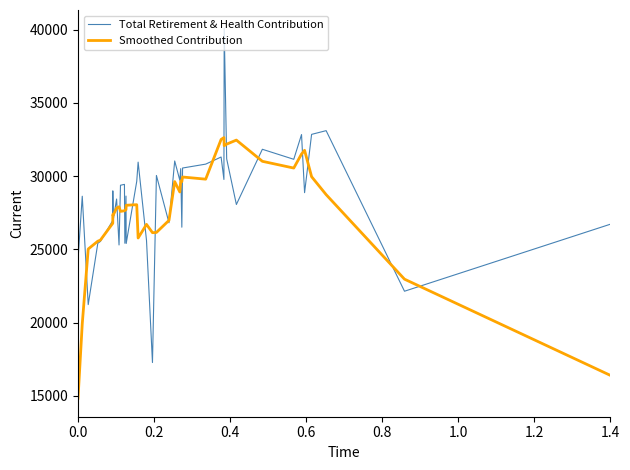

How many lines are shown in the chart?

2